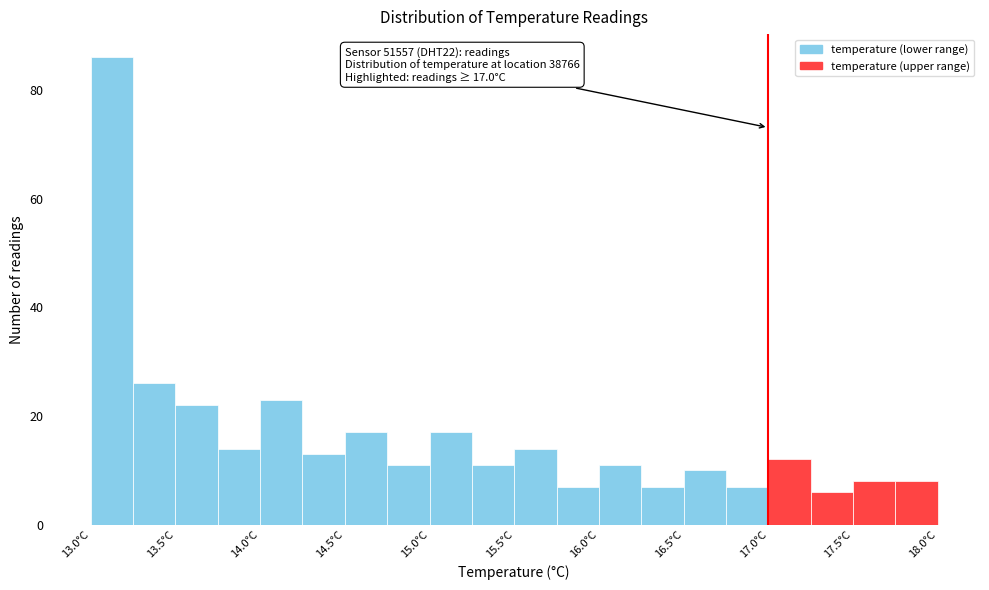

Which range on the x-axis has the tallest bar?

13.00 to 13.25